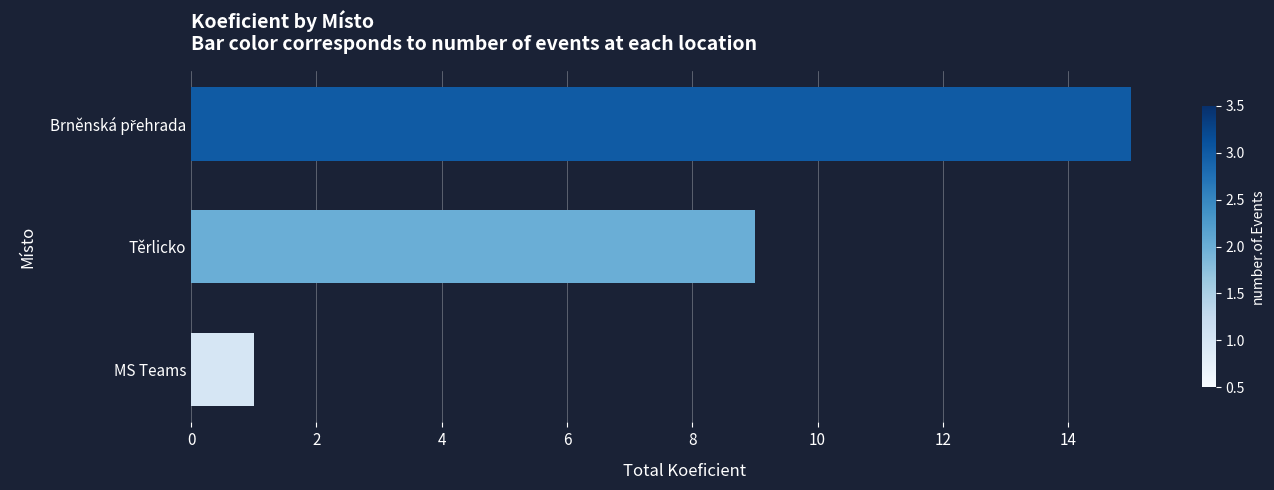

Is it true that the value at MS Teams is 1?

True